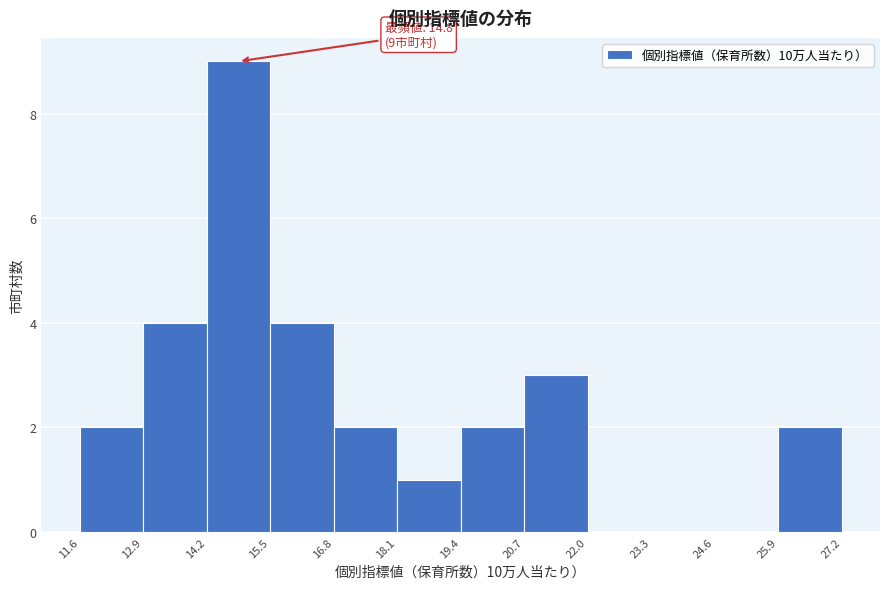

Which range on the x-axis has the tallest bar?

14.2 to 15.5